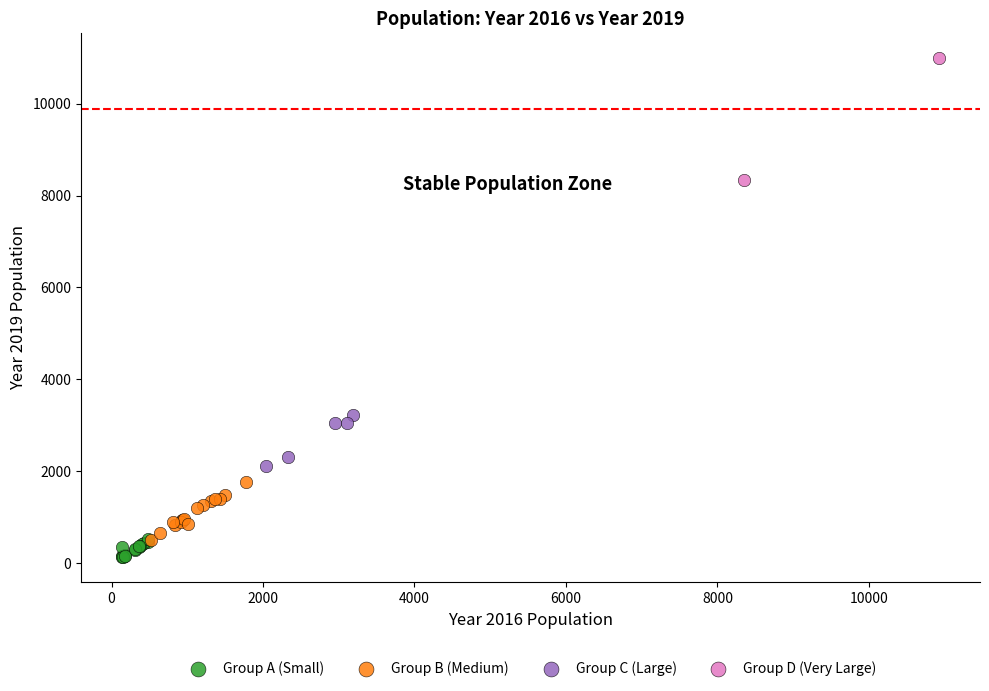

Which series contains the highest Y value?

Group D (Very Large)